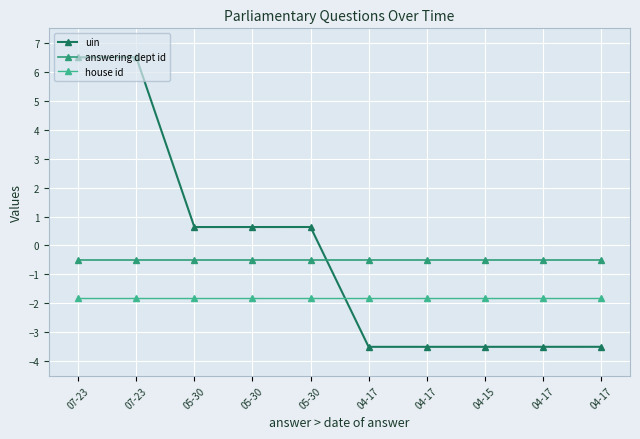

What is the approximate value of answering dept id at 07-23?

-0.5